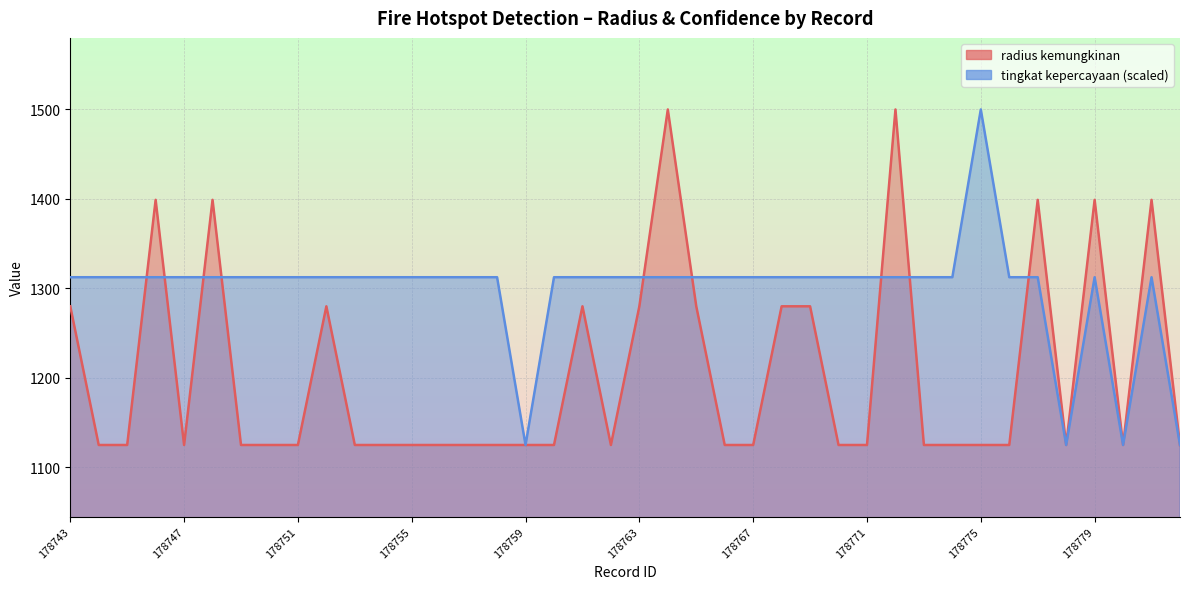

What are all the series names shown in the legend?

radius kemungkinan, tingkat kepercayaan